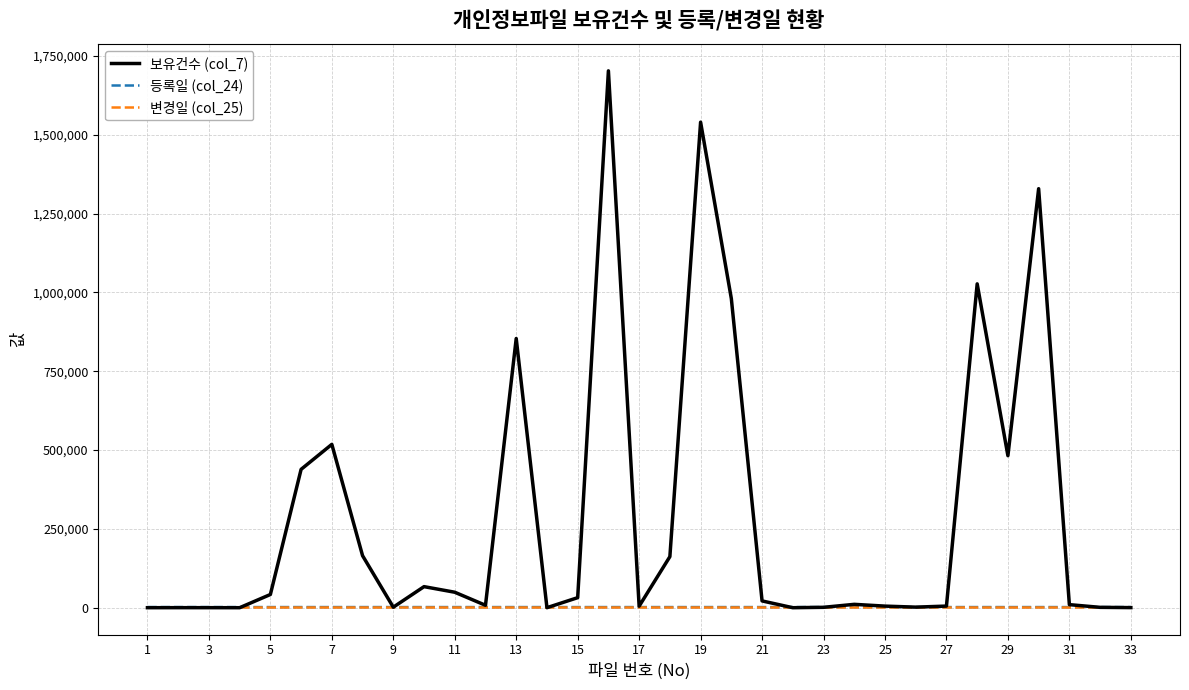

Which series has the largest total across all categories?

보유건수 (col_7)